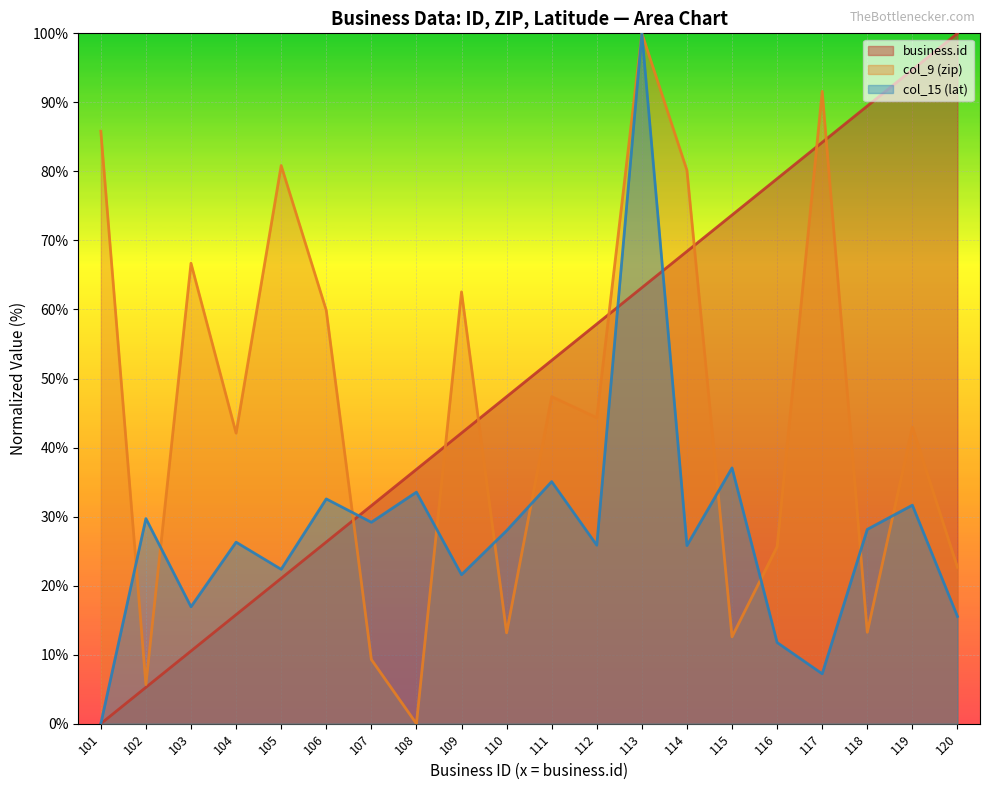

Between 101 and 113, which series saw the biggest shift?

col_15 (lat)